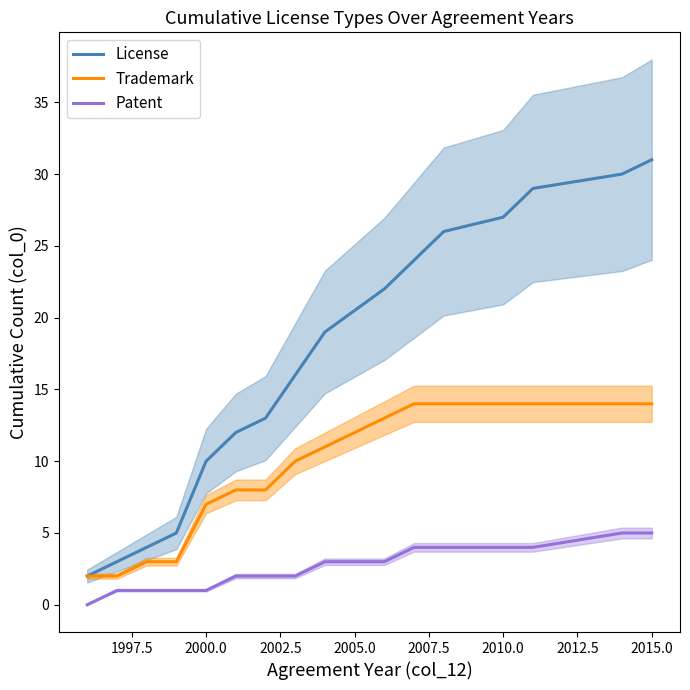

True or false: License and Patent cross at least once.

False